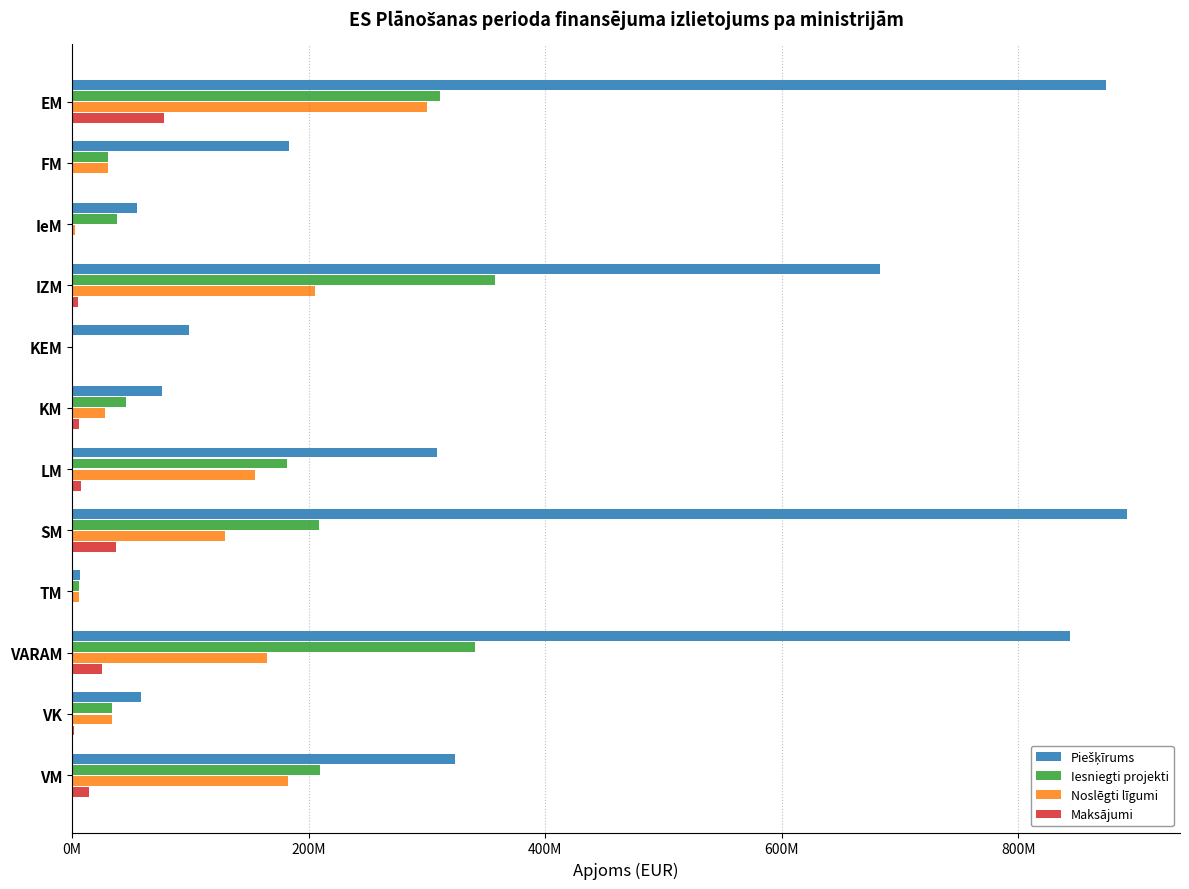

How many values in the Noslēgti līgumi series are below 128818974?

6